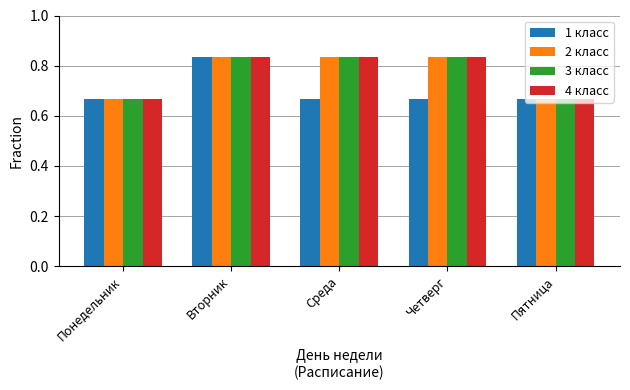

What is the total value across all series at Четверг?

3.2